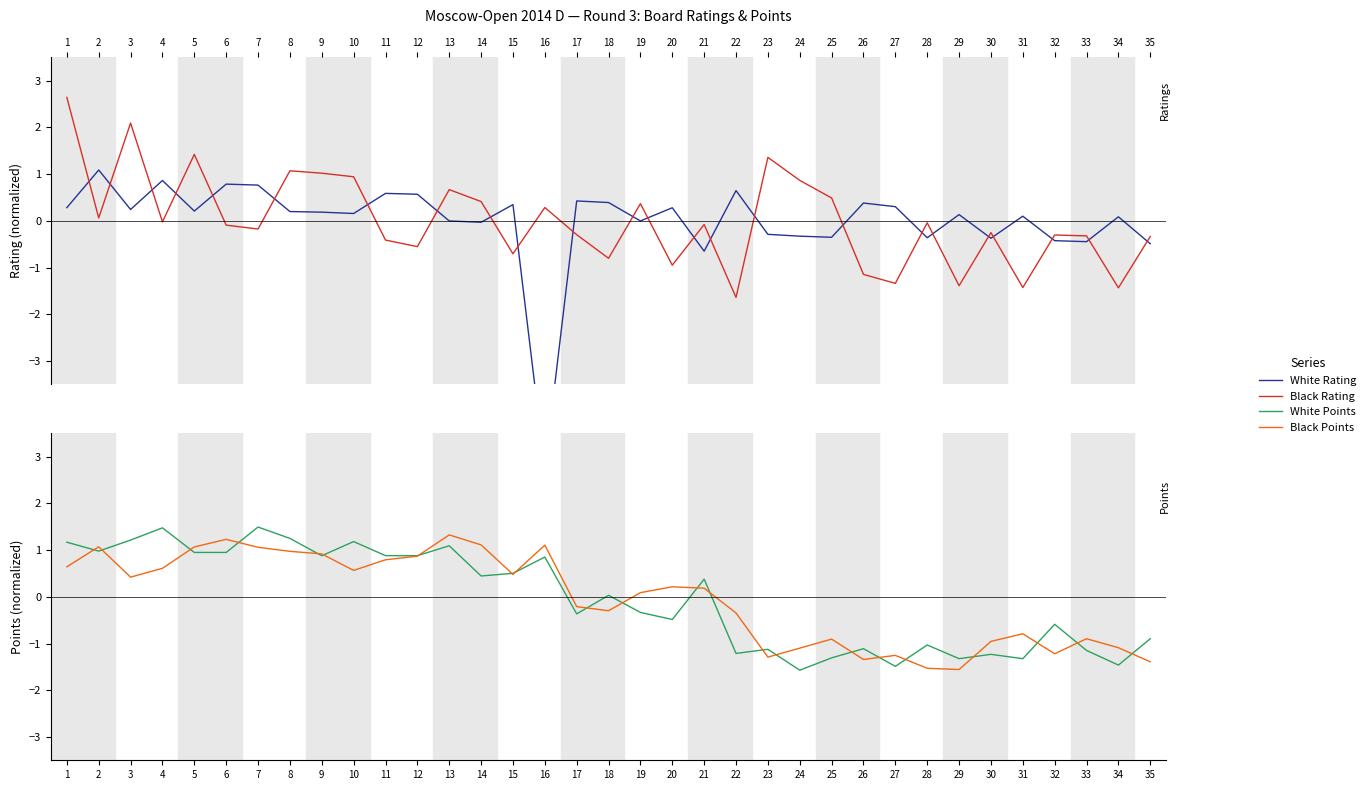

What is the total value across all series at 3?

4.0